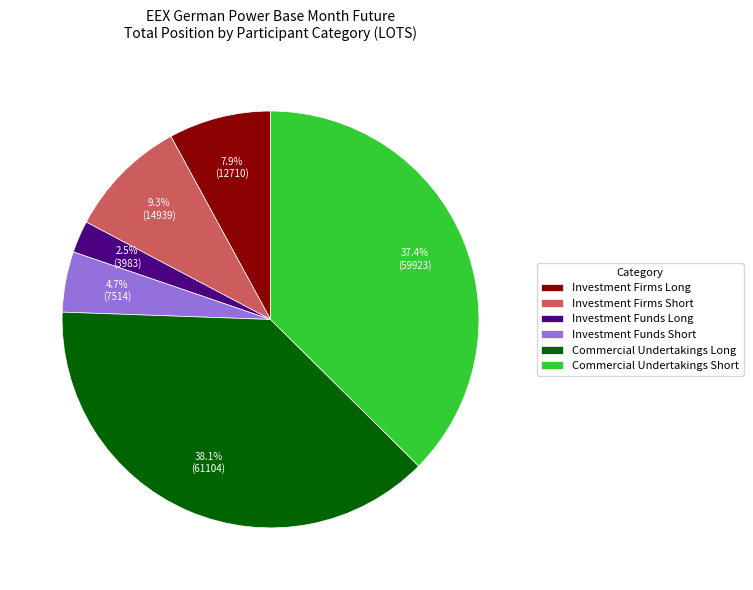

To the nearest percent, what is the difference between the Commercial Undertakings Long and Investment Funds Short slice percentages?

33%